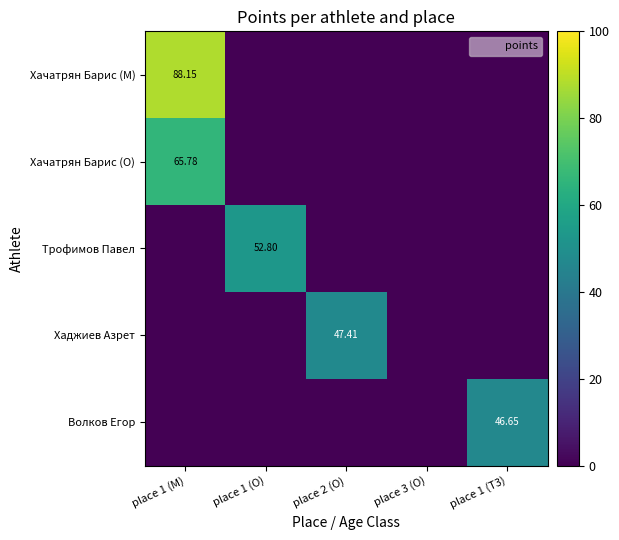

How many data points in Хаджиев Азрет are above 0?

1